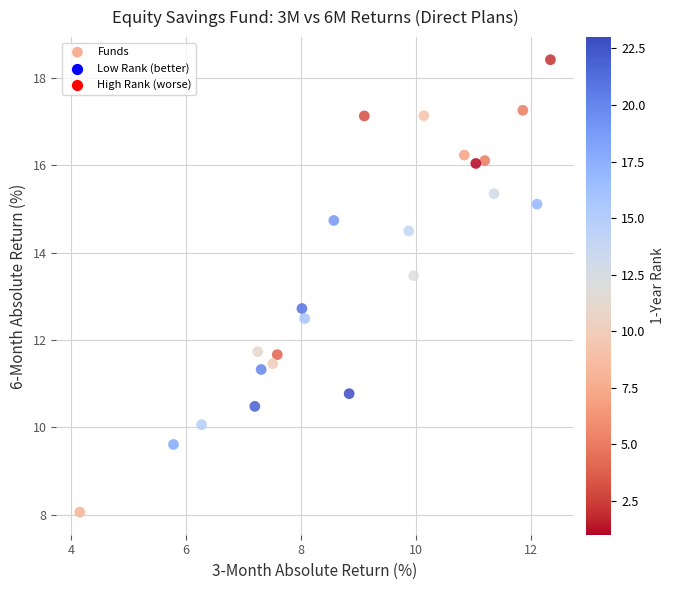

What is the range of X values (max minus min)?

8.2